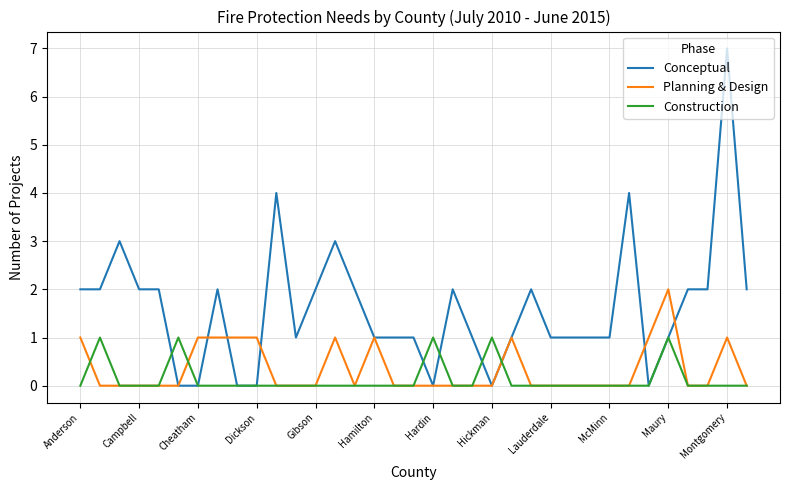

What is the highest value of the Conceptual series?

7